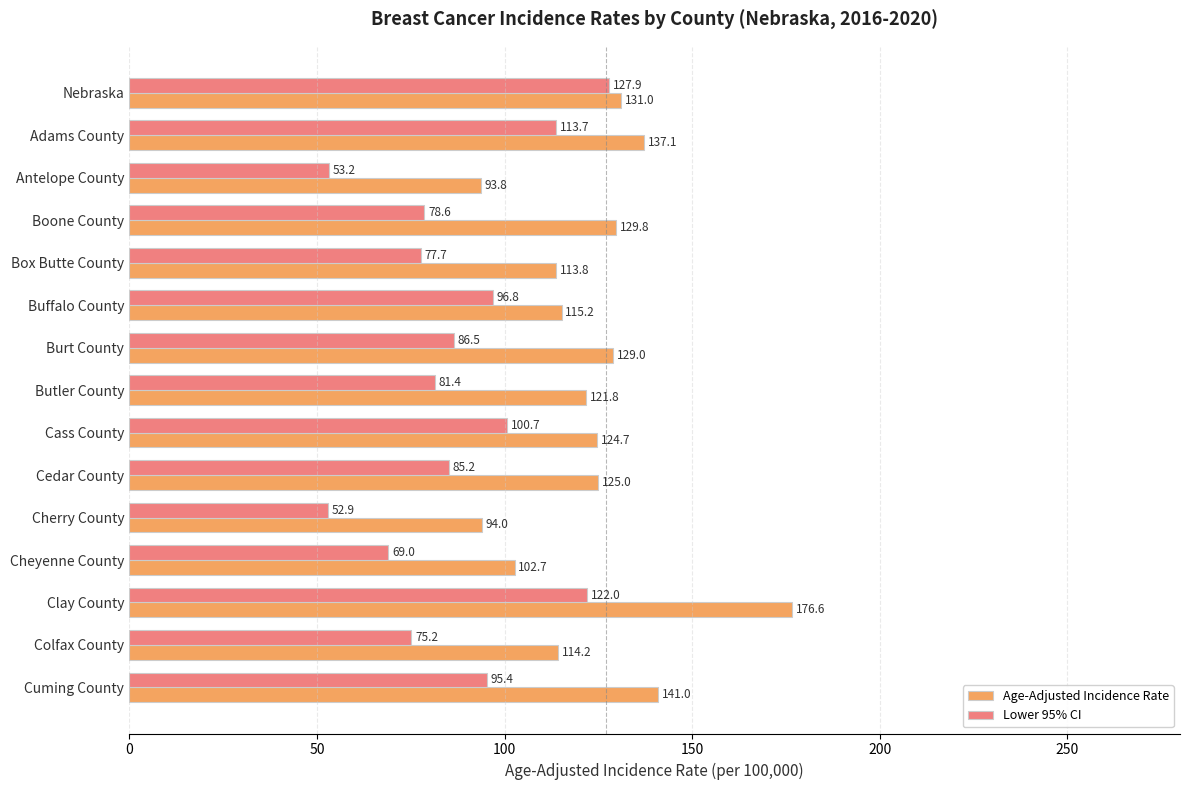

What is the sum of the Age-Adjusted Incidence Rate values at Clay County and Box Butte County?

290.4